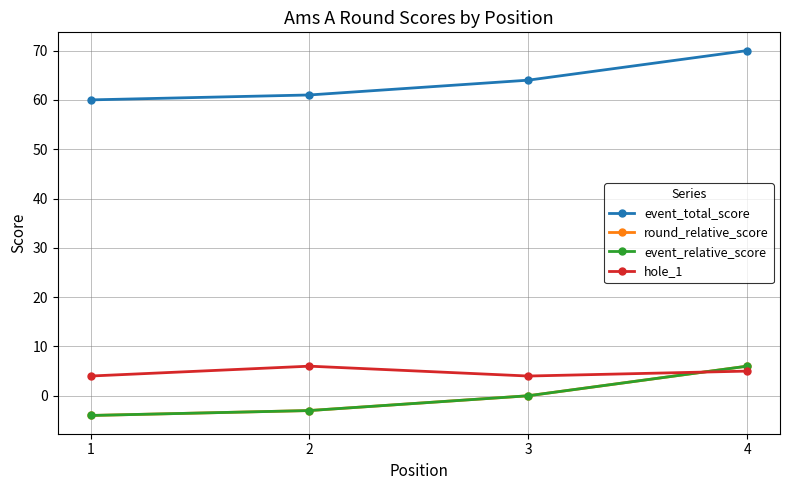

What is the total value across all series at 3?

68